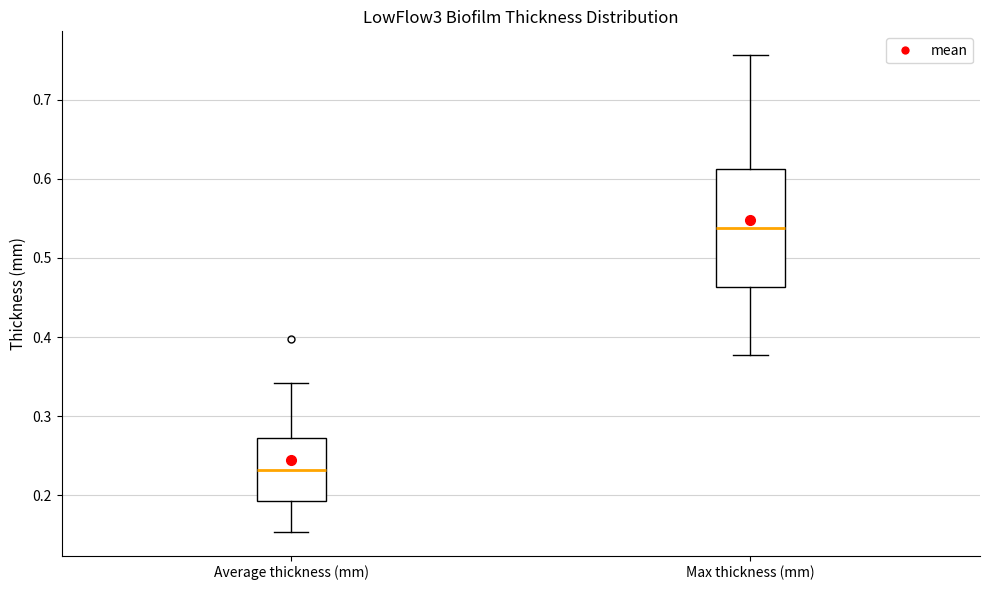

Comparing the boxes themselves (not the whiskers), which one is the tallest?

Max thickness (mm)